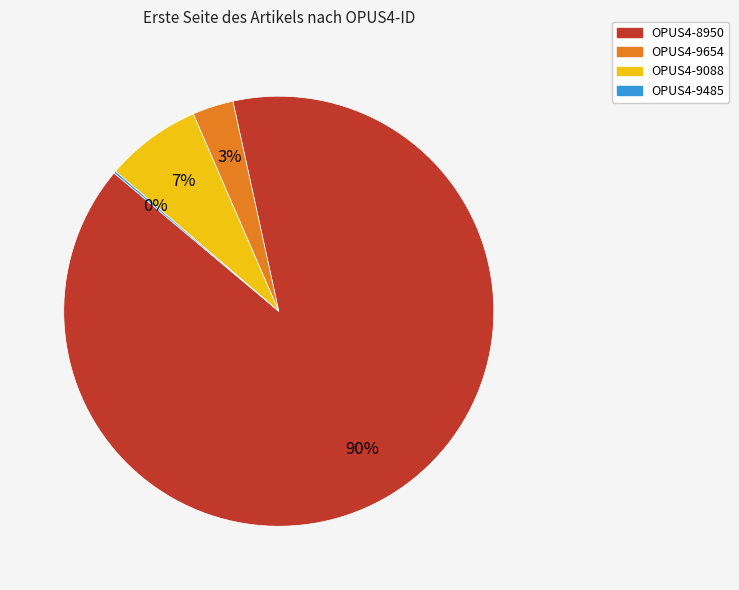

Between OPUS4-9088 and OPUS4-8950, which is larger?

OPUS4-8950